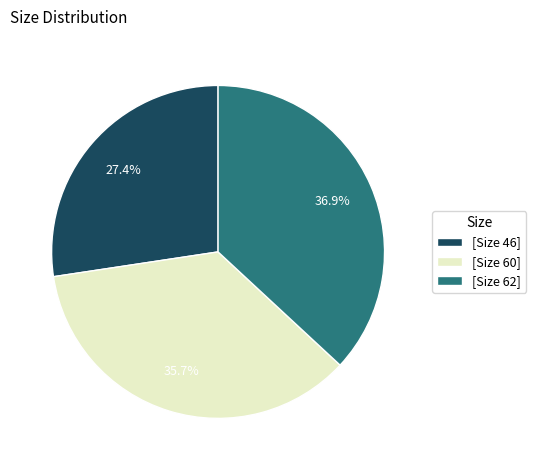

Rank the categories by value from highest to lowest.

[Size 62], [Size 60], [Size 46]